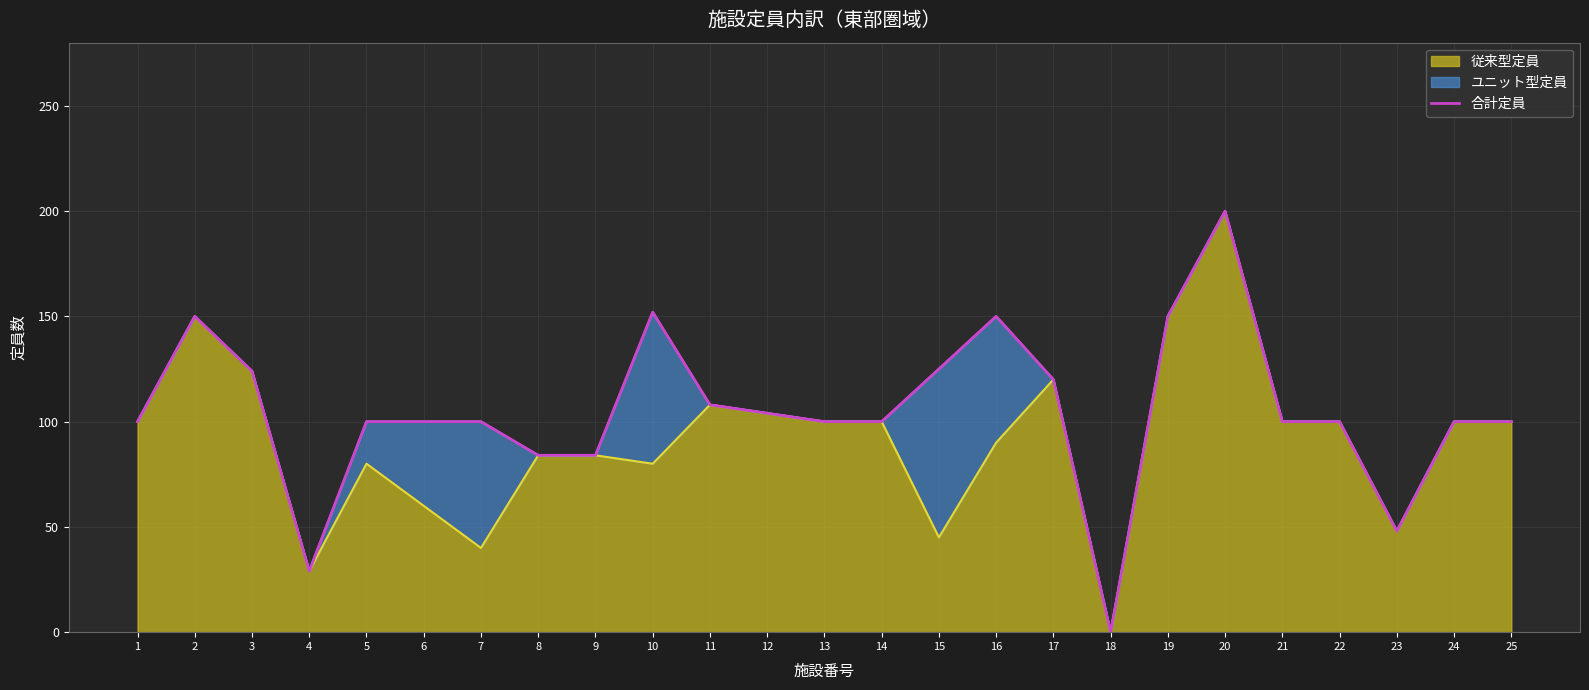

What is the difference between the values at 3 and 11?

16